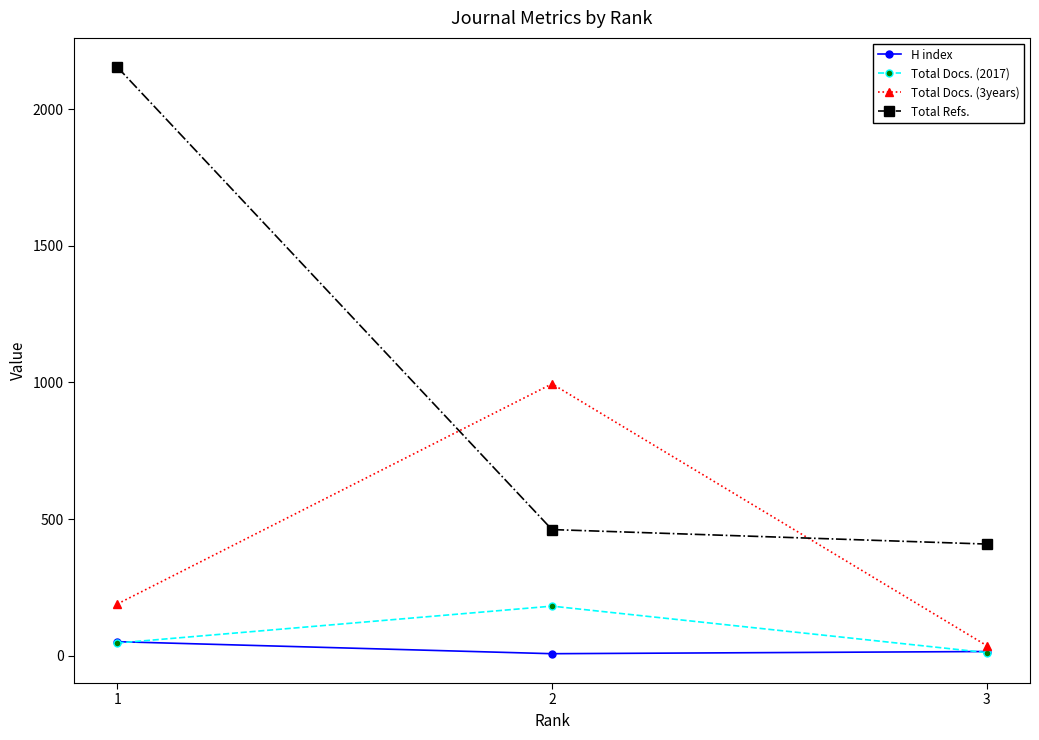

What is the value of the H index point at the 1st from the left?

52